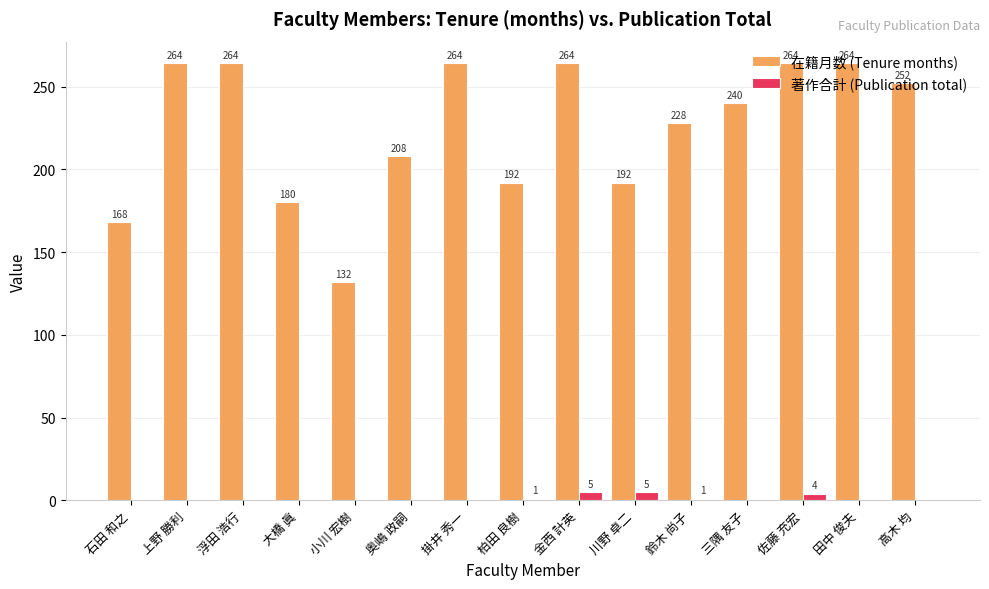

What is the greatest value displayed?

264